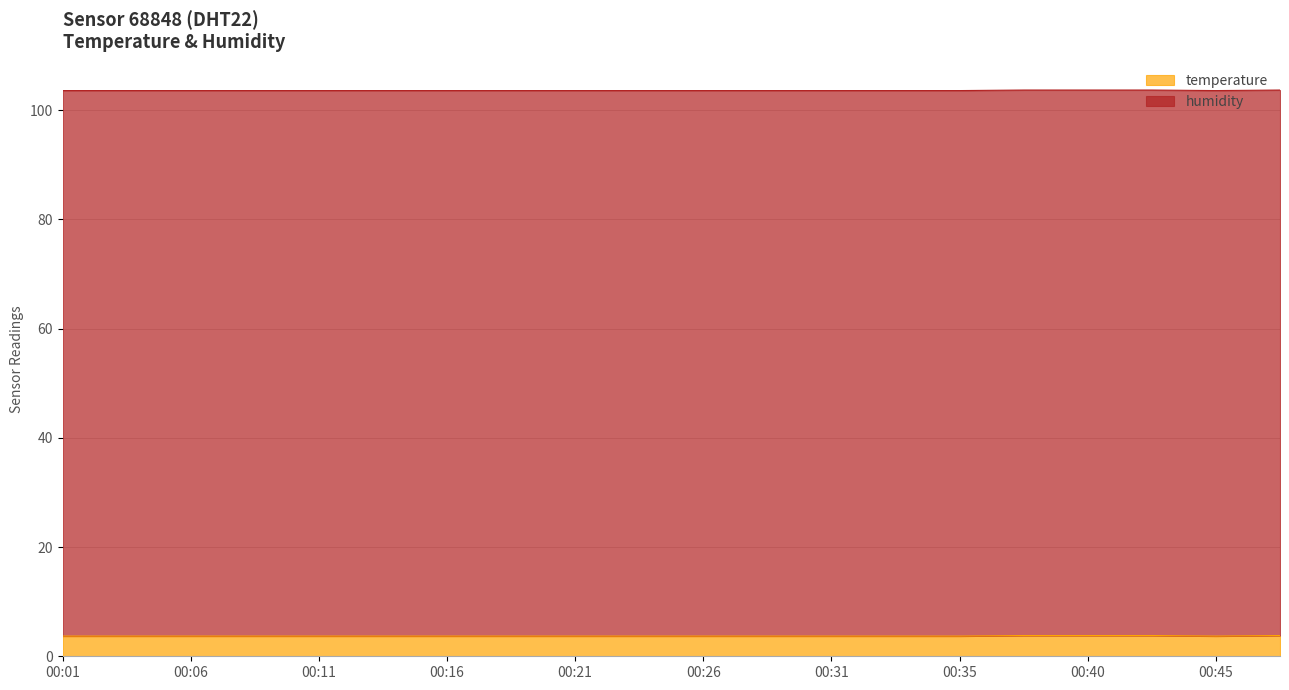

What is the value of the 2nd point from the left?

3.7